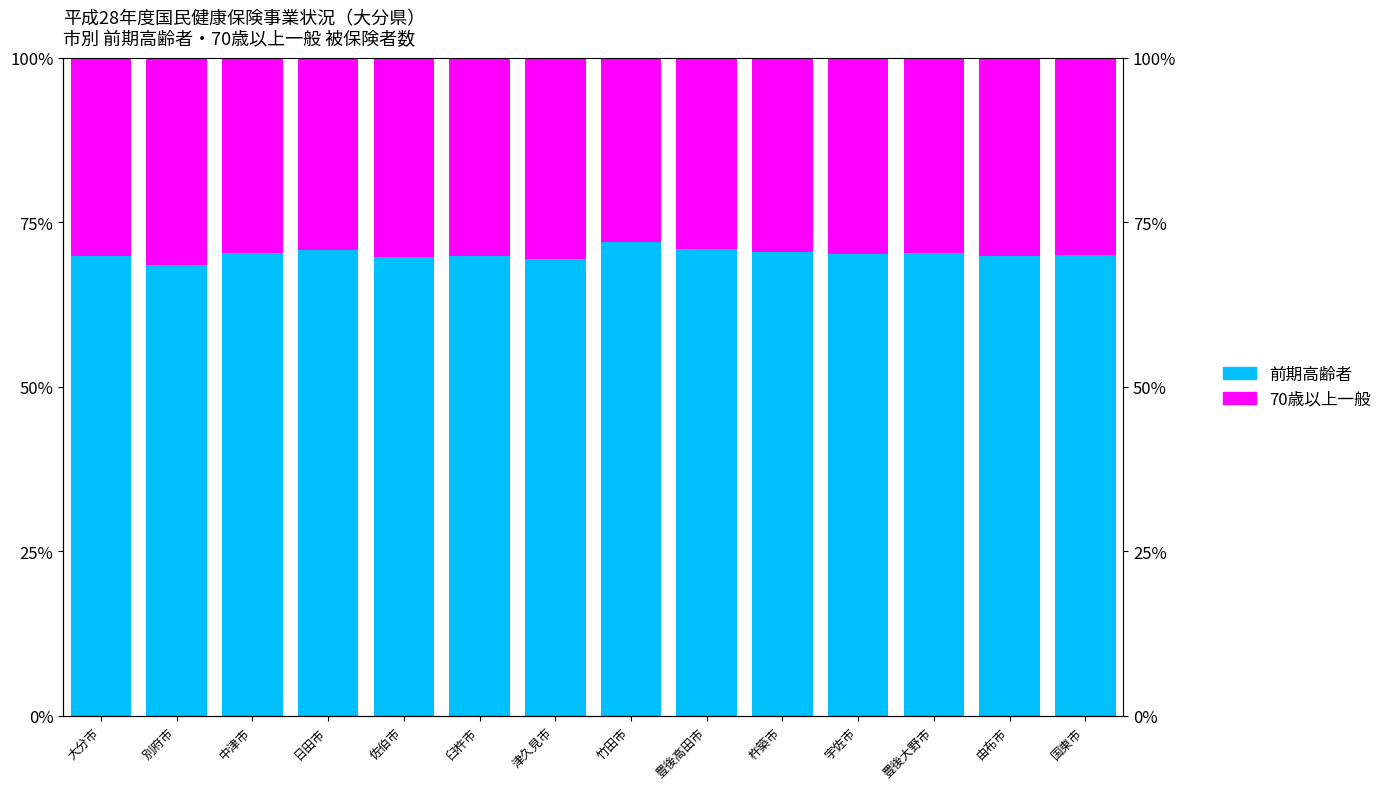

What are all the series names shown in the legend?

前期高齢者, 70歳以上一般